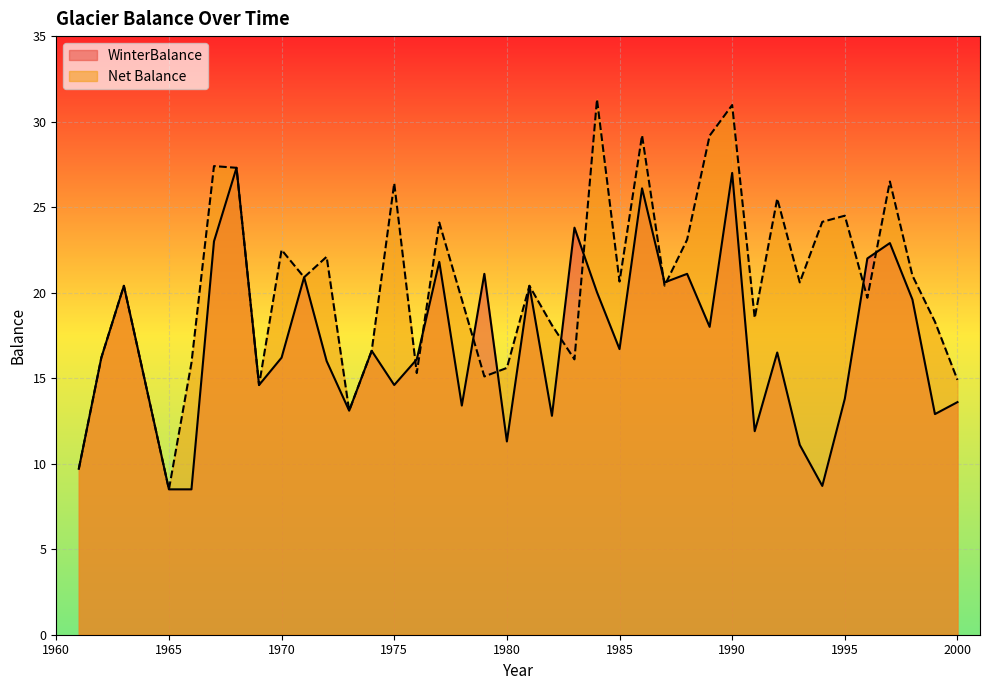

Between 1994 and 1970, which is larger?

1970